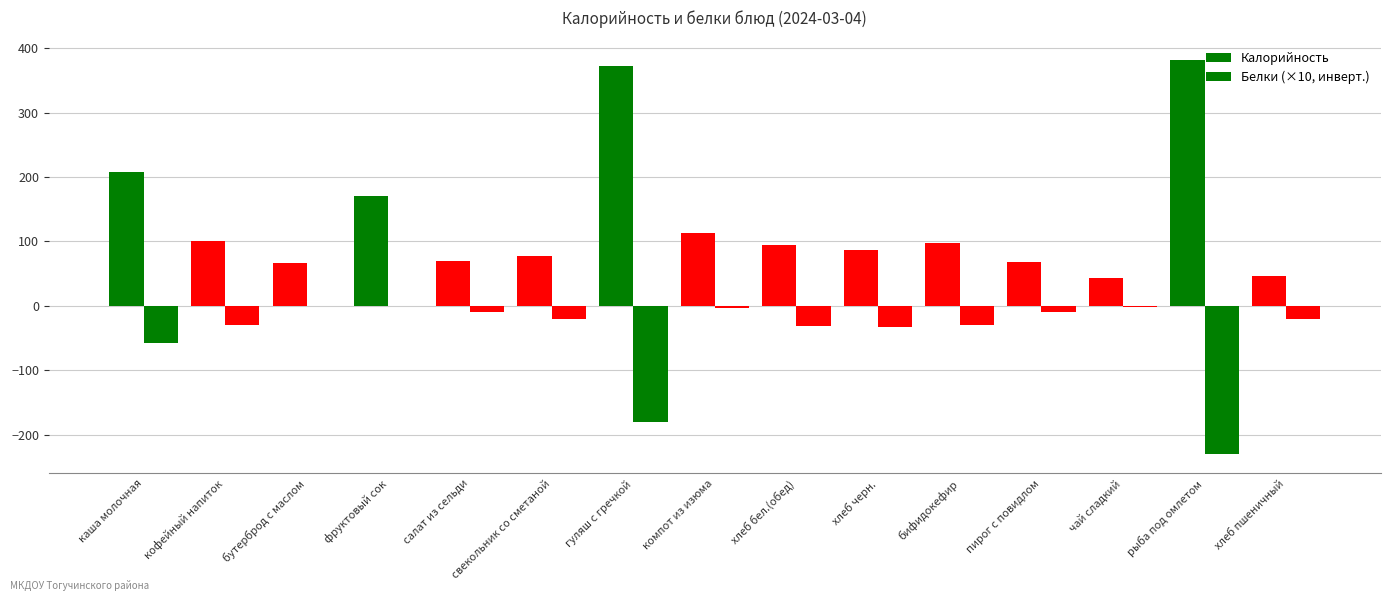

How many series are shown in this chart?

2